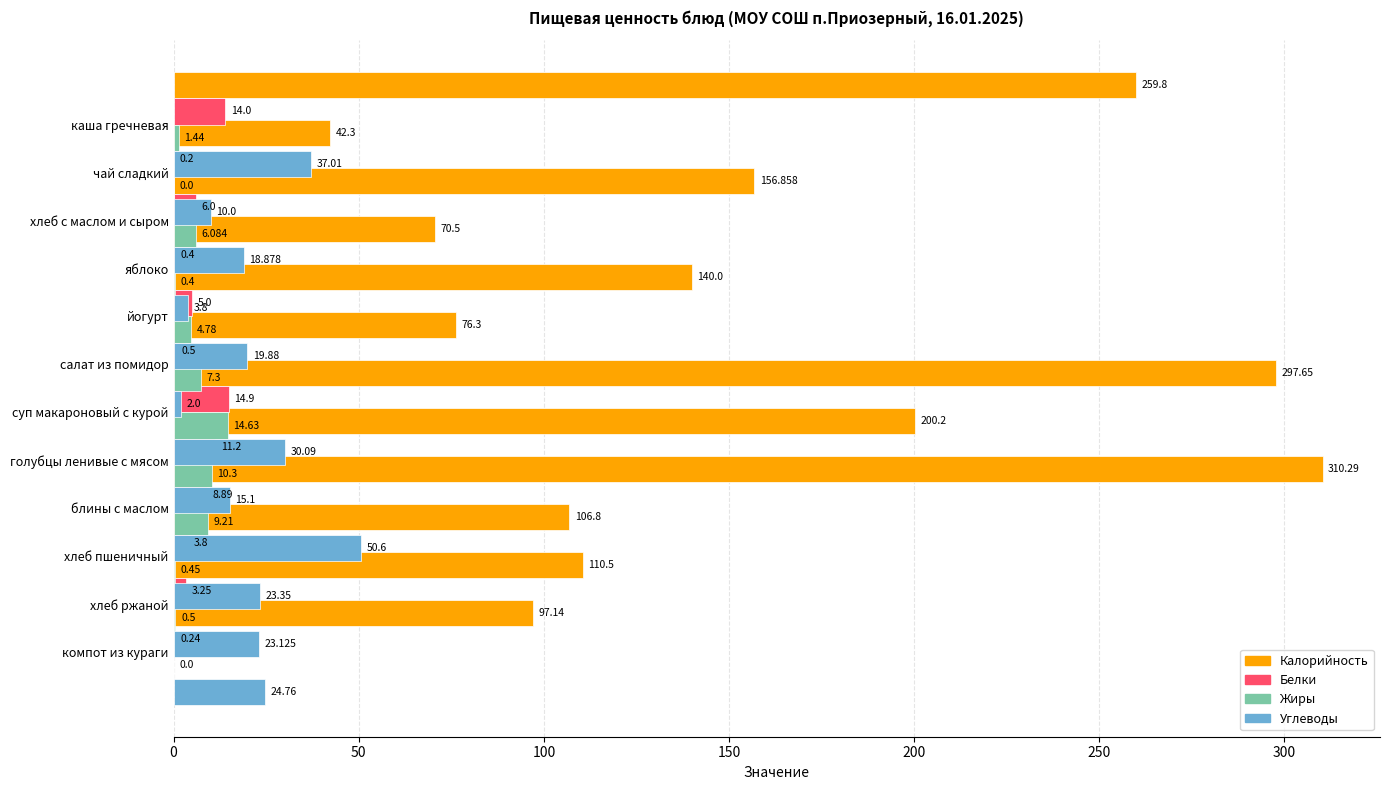

At which category is the sum across all series the highest?

8